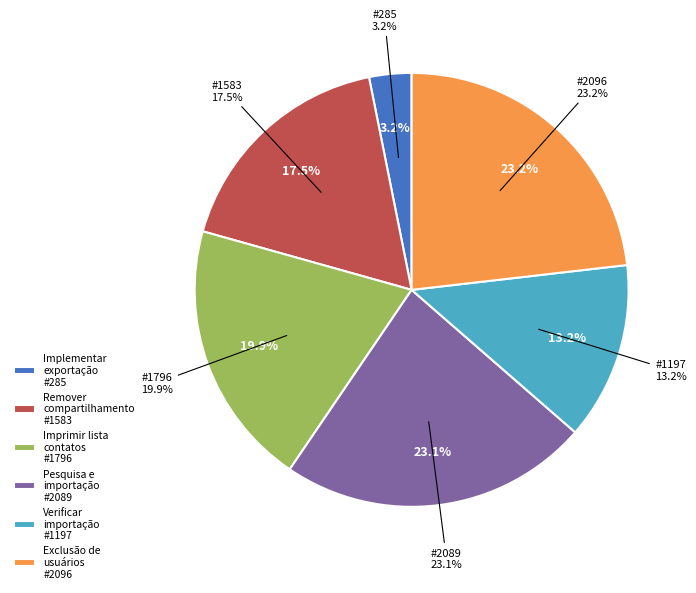

To the nearest percent, what is the average slice percentage?

17%